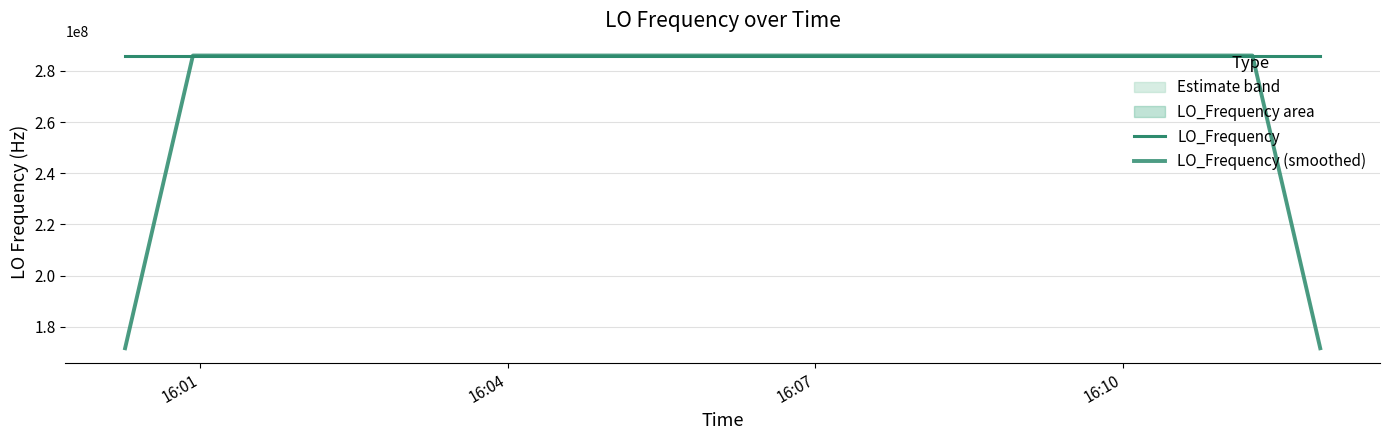

What is the value of the LO_Frequency point at the 10th from the left?

286046998.1